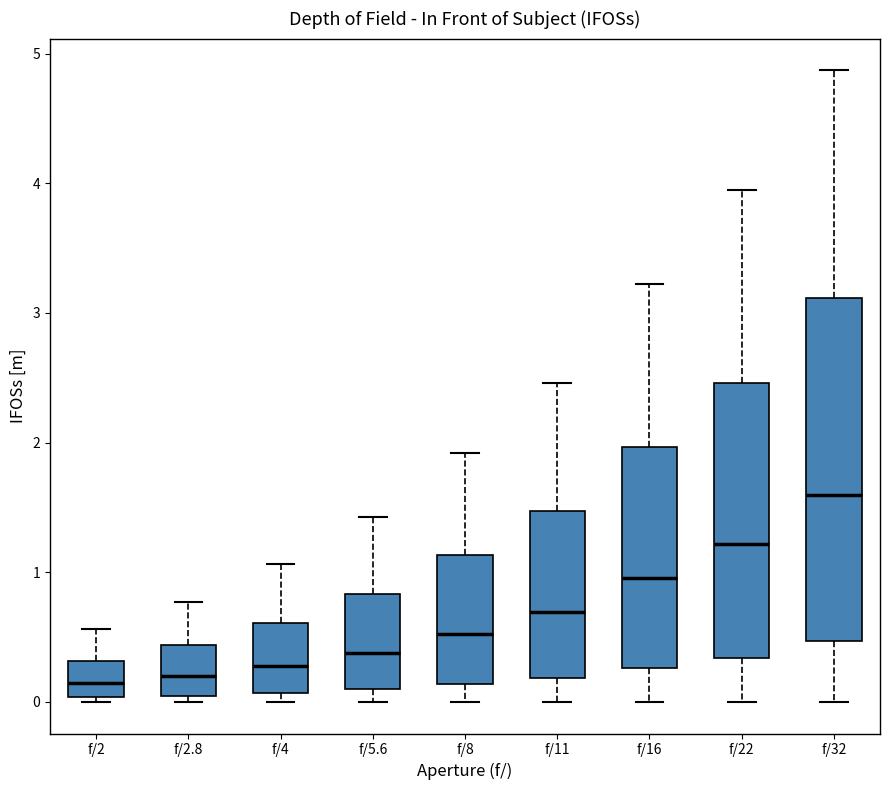

Reading left to right, transcribe this box plot: for each box, give where its median line is, the range the box spans, and where its two whiskers end, as read against the y-axis. The values are not printed on the chart, so give them approximately, as read against the axis.

f/2: median 0.1, box 0.0 to 0.3, whiskers 0.0 (just below the box's lower edge) to 0.6
f/2.8: median 0.2, box 0.0 to 0.4, whiskers 0.0 (just below the box's lower edge) to 0.8
f/4: median 0.3, box 0.1 to 0.6, whiskers 0.0 to 1.1
f/5.6: median 0.4, box 0.1 to 0.8, whiskers 0.0 to 1.4
f/8: median 0.5, box 0.1 to 1.1, whiskers 0.0 to 1.9
f/11: median 0.7, box 0.2 to 1.5, whiskers 0.0 to 2.5
f/16: median 1.0, box 0.3 to 2.0, whiskers 0.0 to 3.2
f/22: median 1.2, box 0.3 to 2.5, whiskers 0.0 to 4.0
f/32: median 1.6, box 0.5 to 3.1, whiskers 0.0 to 4.9